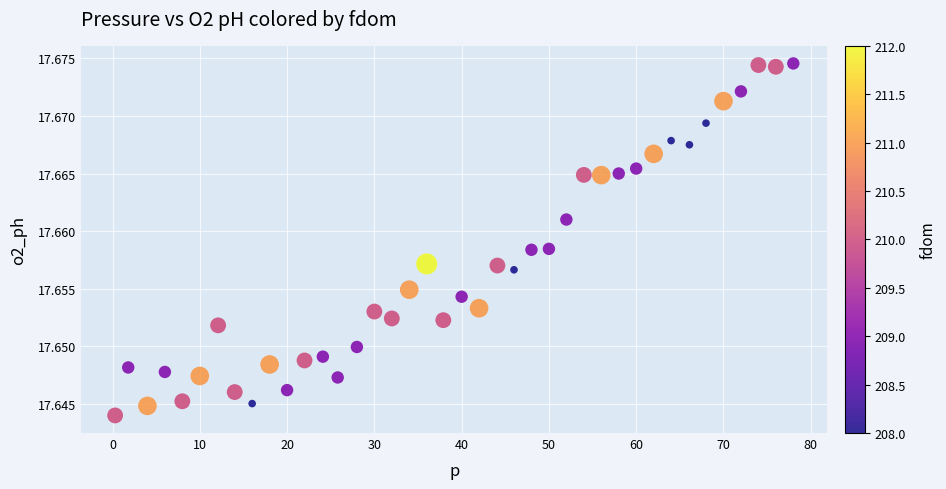

What is the range of X values (max minus min)?

77.7